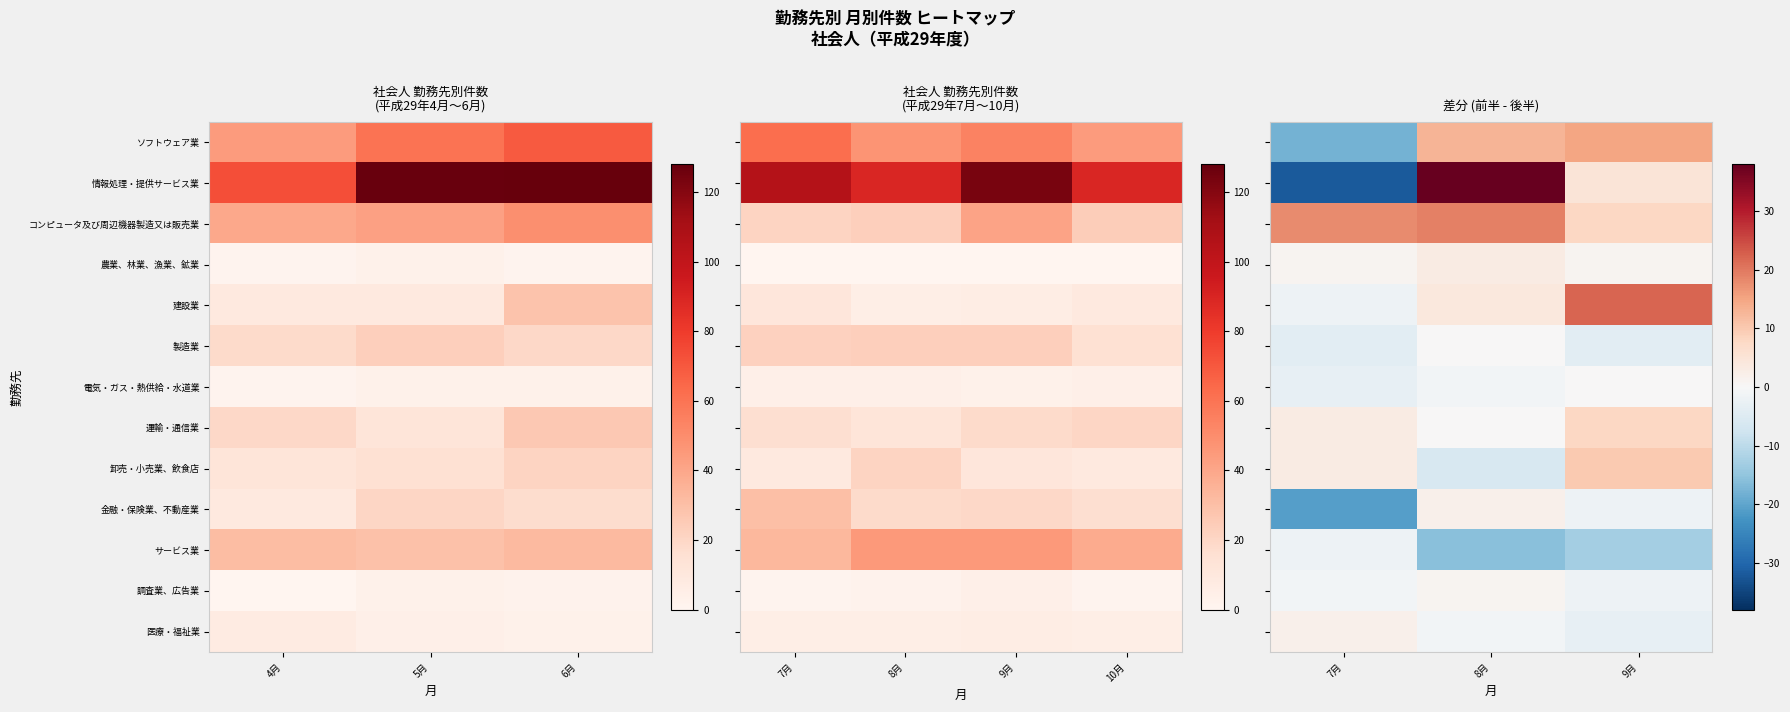

What is the difference between the maximum and minimum values in the 調査業、広告業 series?

3